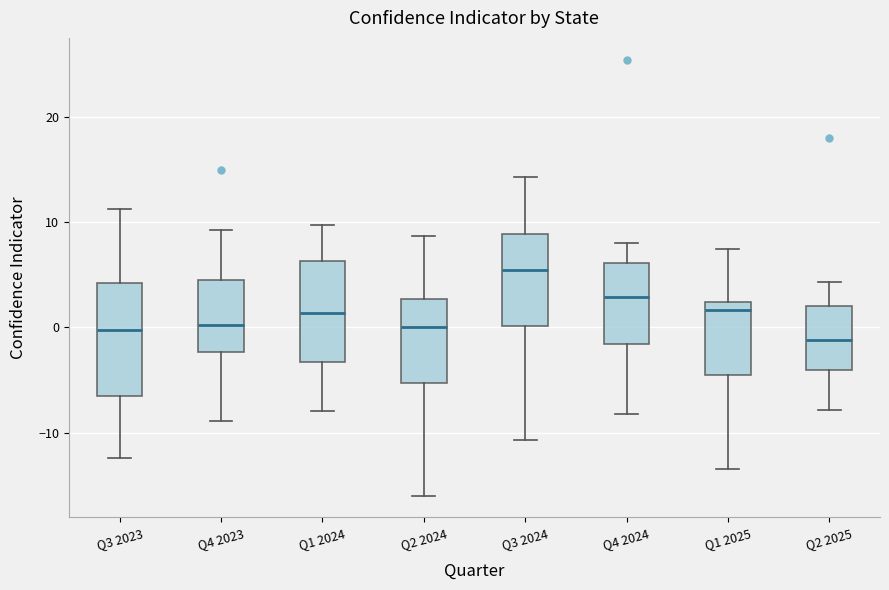

Which box has the highest median line?

Q3 2024